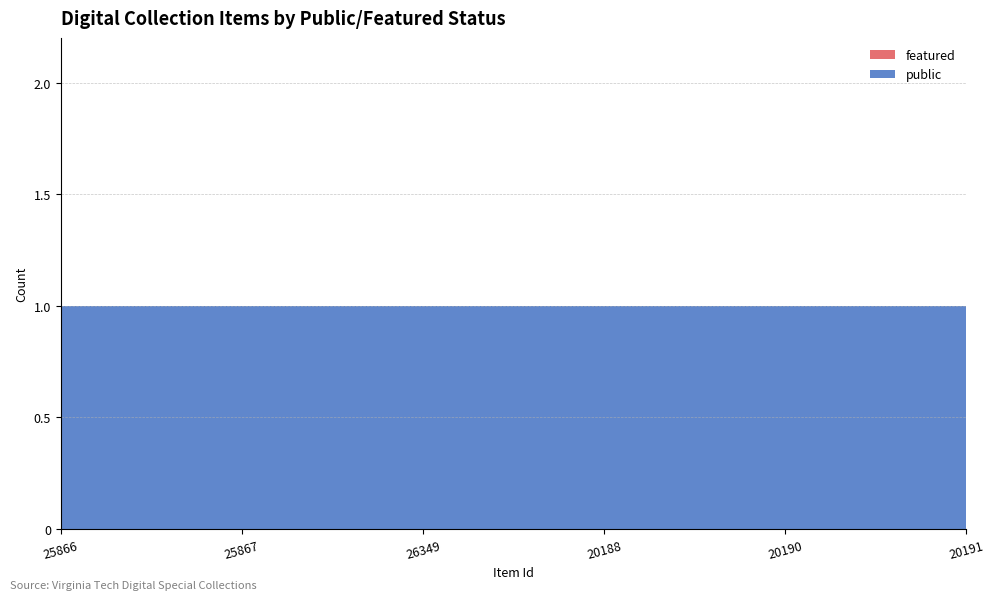

Reading right to left, what are all the values shown in this chart?

public: 20191=1	20190=1	20188=1	26349=1	25867=1	25866=1
featured: 20191=0	20190=0	20188=0	26349=0	25867=0	25866=0